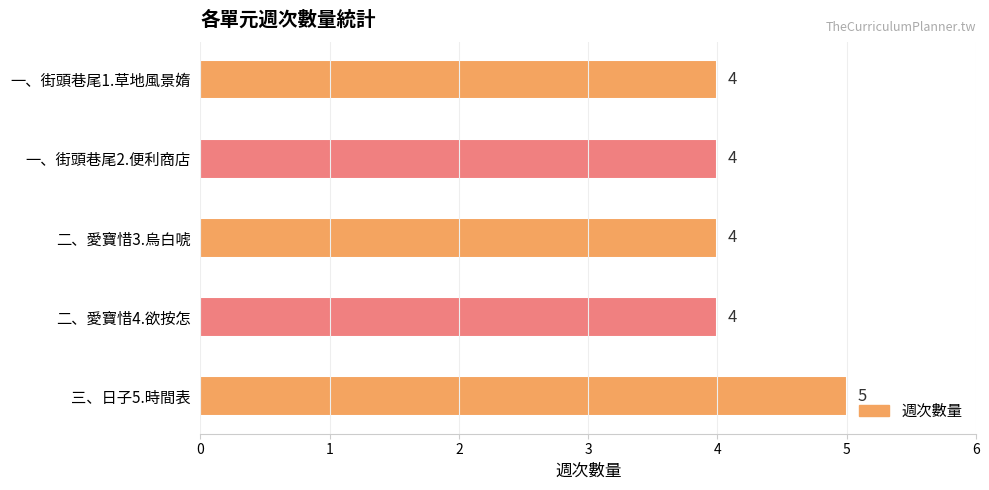

Count the values in the range 4 to 5.

5